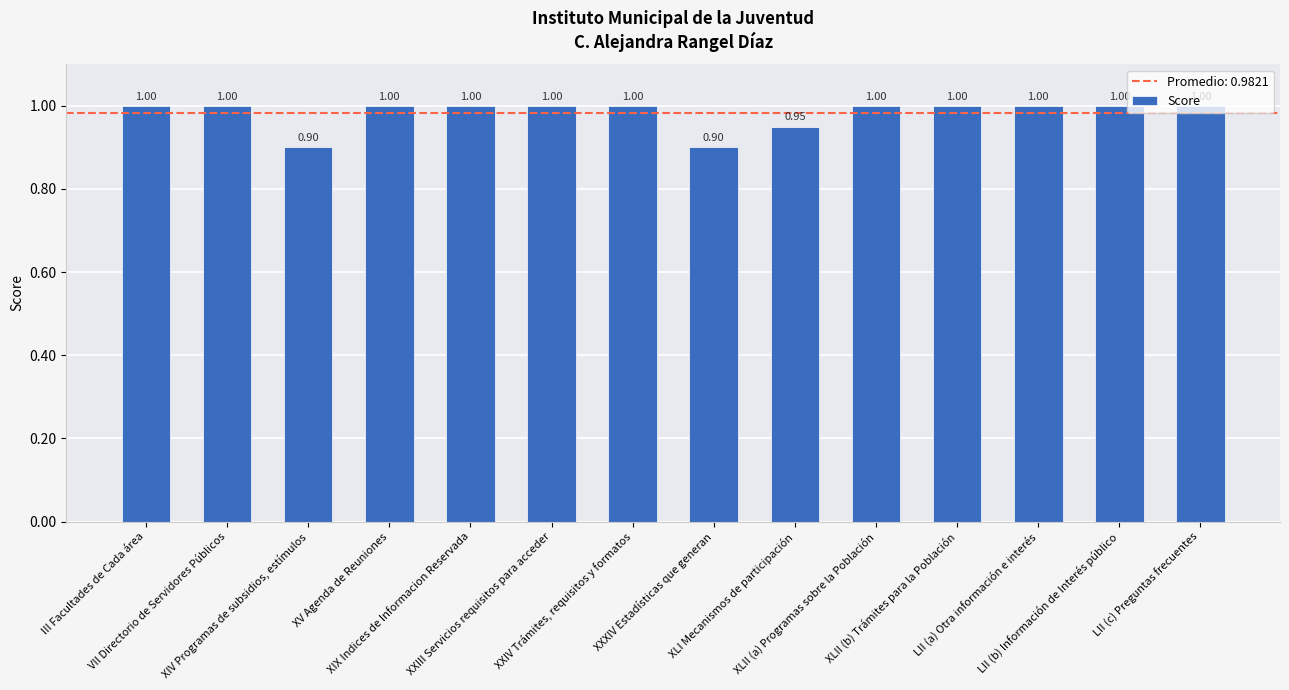

True or false: the data shows 0.4 at XIX Indices de Informacion Reservada.

False